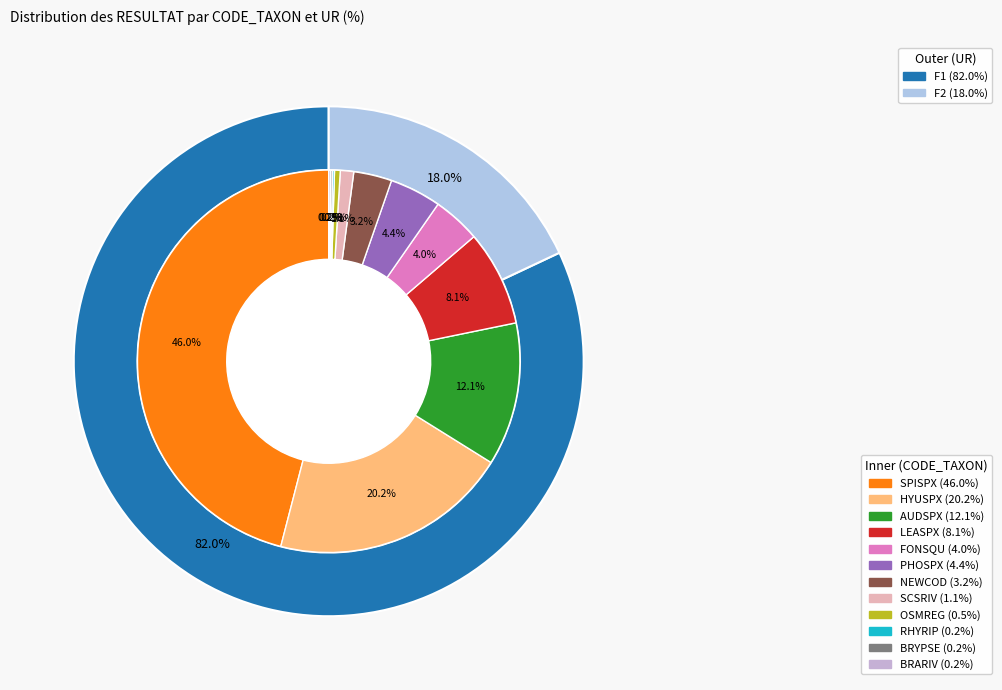

To the nearest percent, what is the difference between the HYUSPX and LEASPX slice percentages?

12%